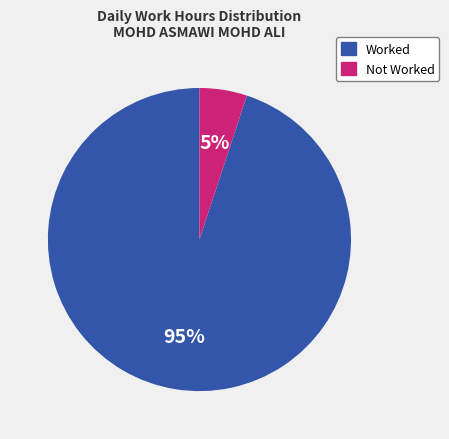

To the nearest percent, what is the average slice percentage?

50%